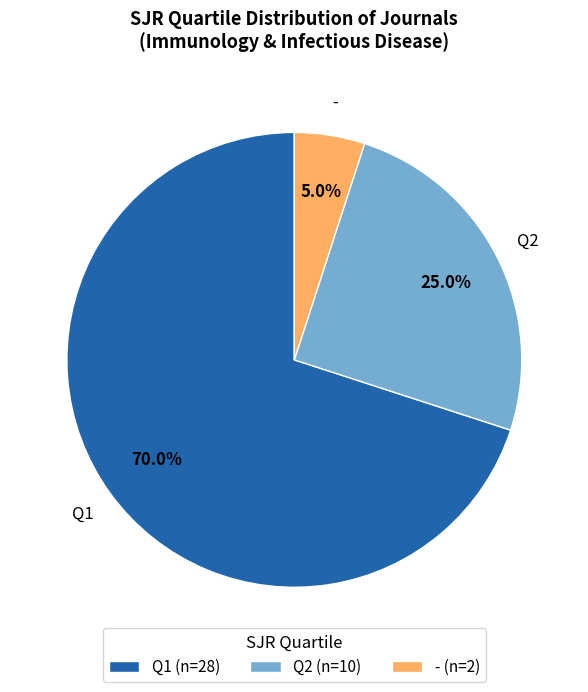

The Q2 slice represents 36% of the pie. True or false?

False